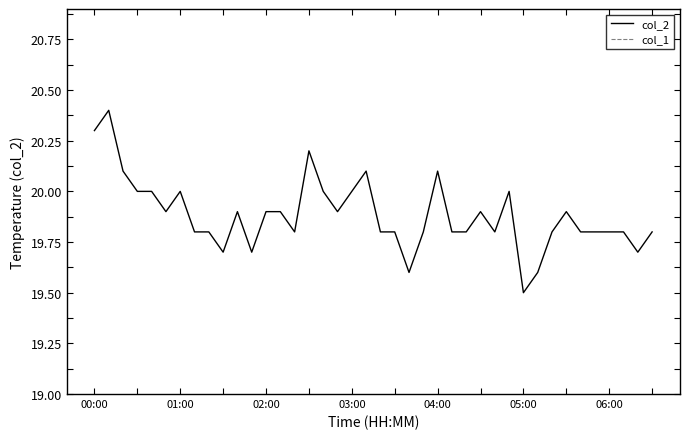

Is the value of col_2 at 13 greater than the value of col_1 at 15?

Yes